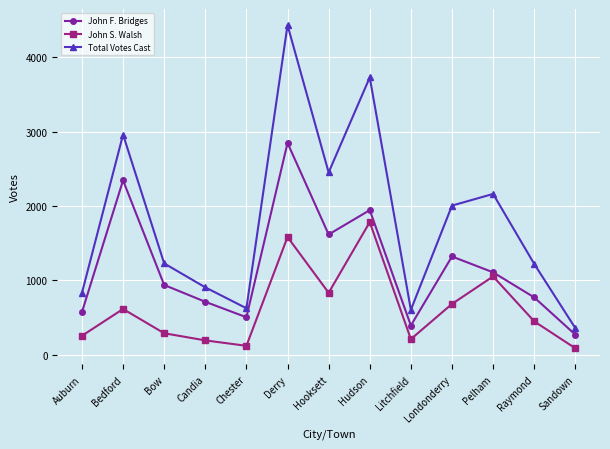

What is the label of the 3rd point from the right?

Pelham